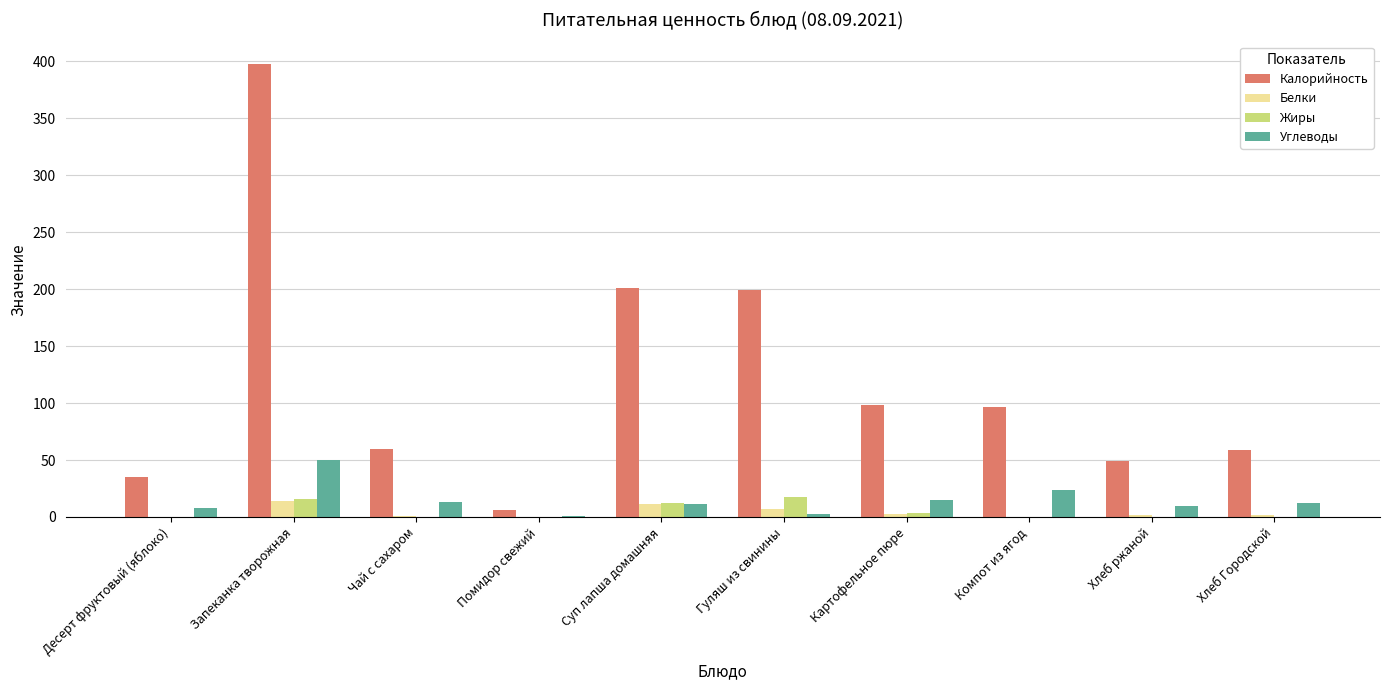

Which series changed the most between Запеканка творожная and Хлеб Городской?

Калорийность